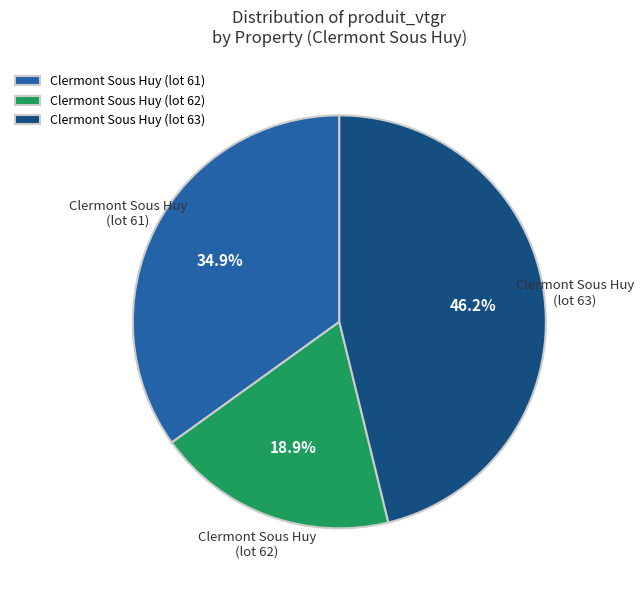

To the nearest percent, what is the difference between the Clermont Sous Huy (lot 62) and Clermont Sous Huy (lot 61) slice percentages?

16%